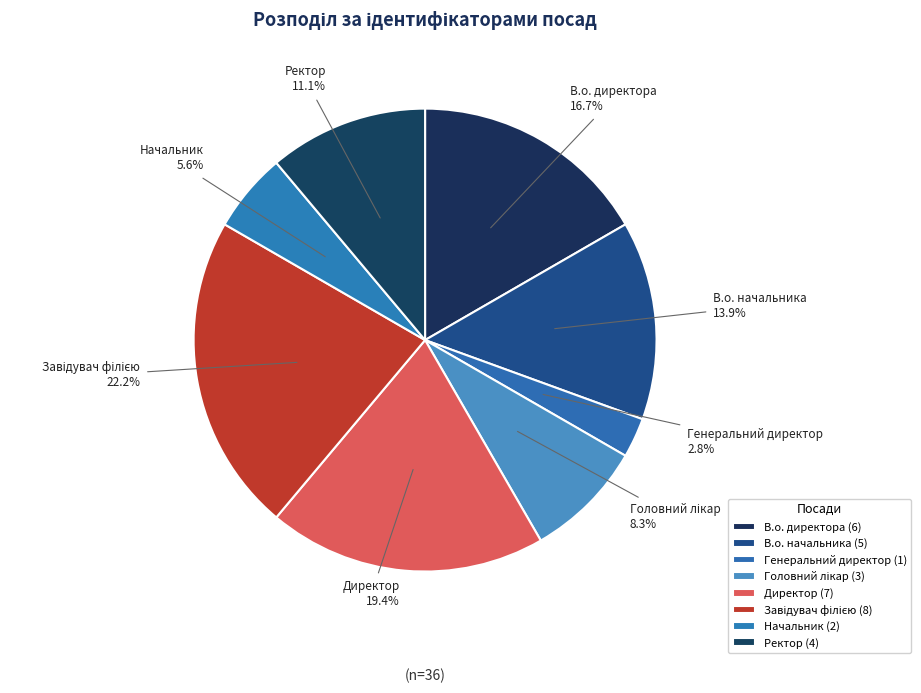

To the nearest percent, what percentage of the pie is Генеральний директор?

3%